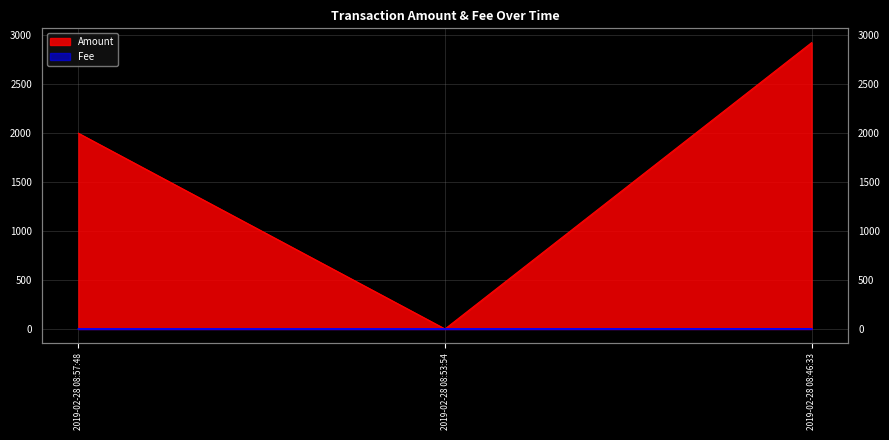

Reading right to left, what are all the values shown in this chart?

Amount: 2925.5	0.0	2000.0
Fee: 1.0	0.1	0.1